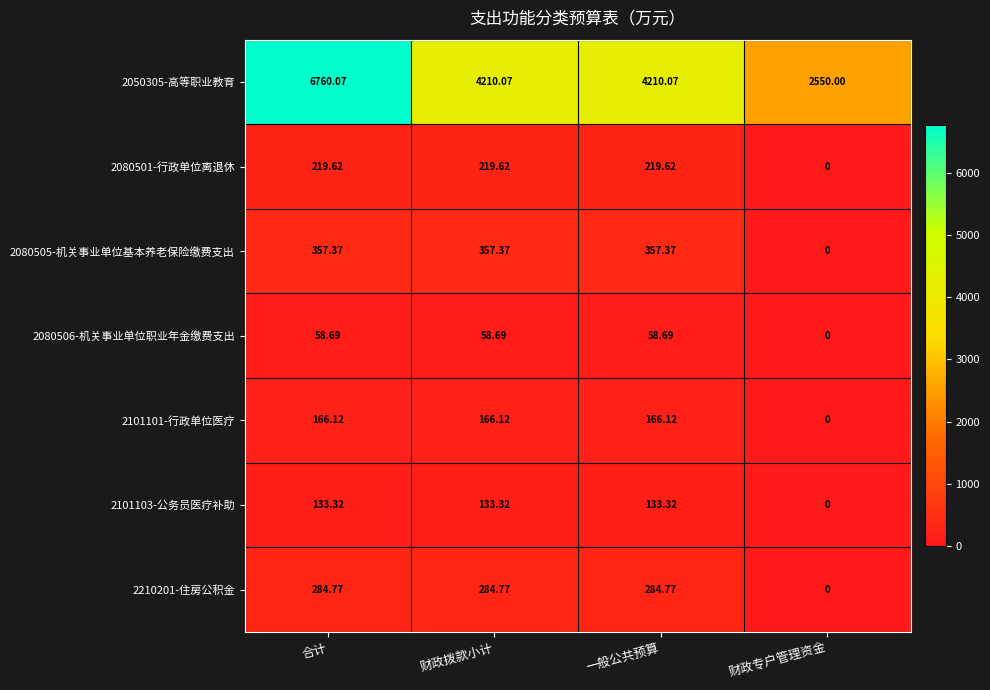

Rank the series by their maximum value, from highest to lowest.

2050305-高等职业教育, 2080505-机关事业单位基本养老保险缴费支出, 2210201-住房公积金, 2080501-行政单位离退休, 2101101-行政单位医疗, 2101103-公务员医疗补助, 2080506-机关事业单位职业年金缴费支出